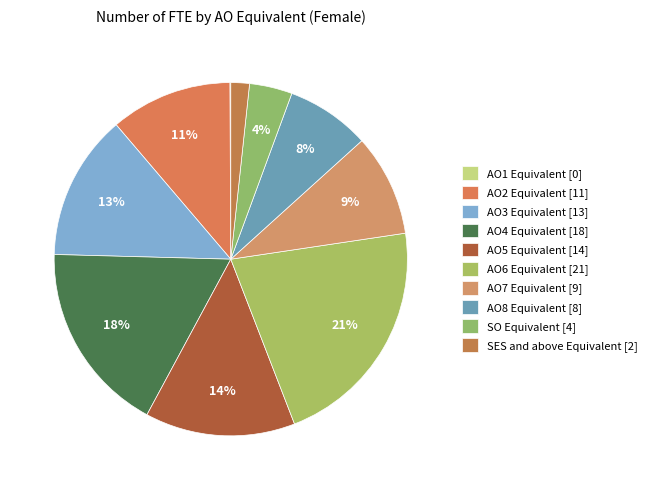

Which has a higher value, AO6 Equivalent or AO8 Equivalent?

AO6 Equivalent